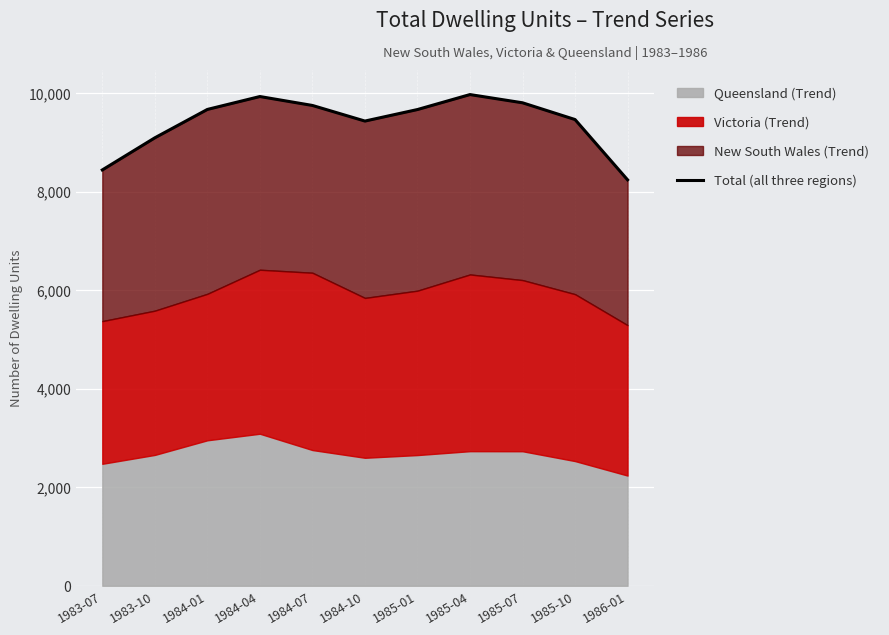

Between 1986-01 and 1985-07, which is larger?

1985-07